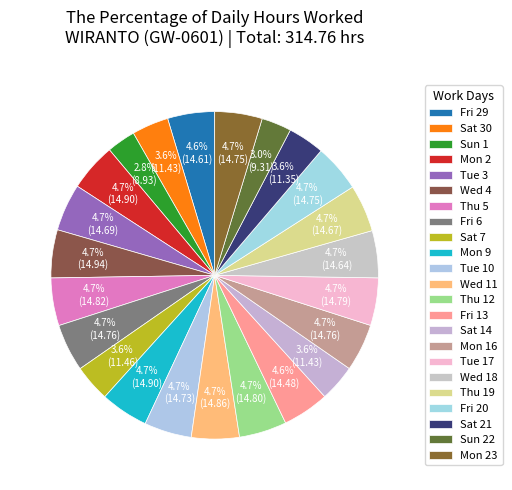

How many slices are in this pie chart?

23